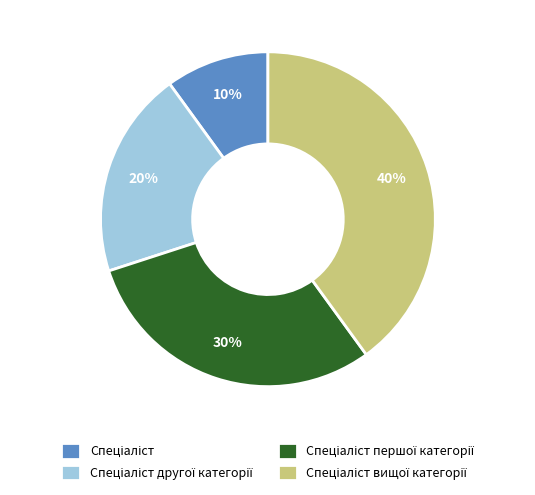

Does any single category account for the majority?

No